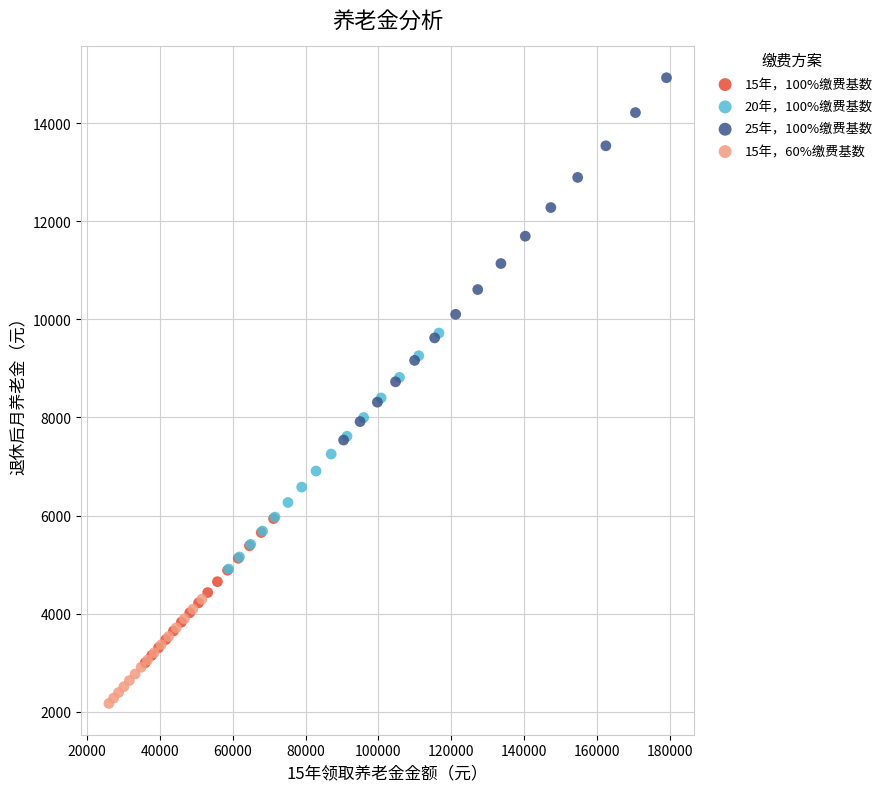

Which series has the largest Y range (max minus min)?

25年，100%缴费基数